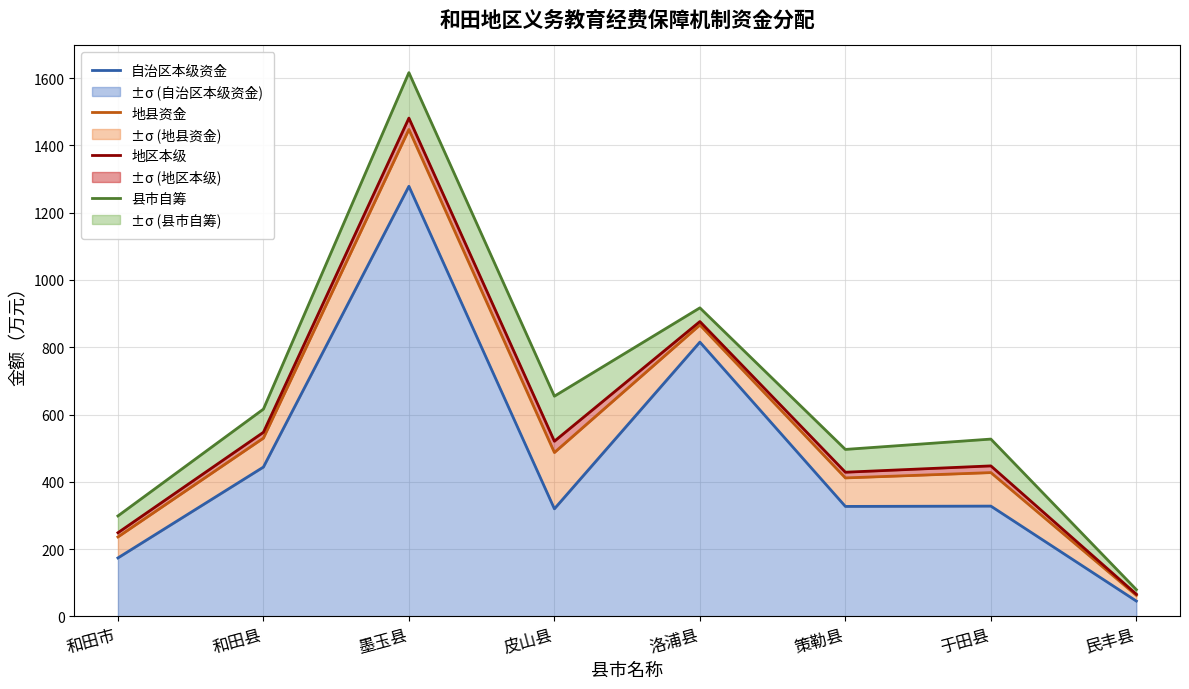

True or false: 地区本级 has more than 1 points higher than both neighbors.

True